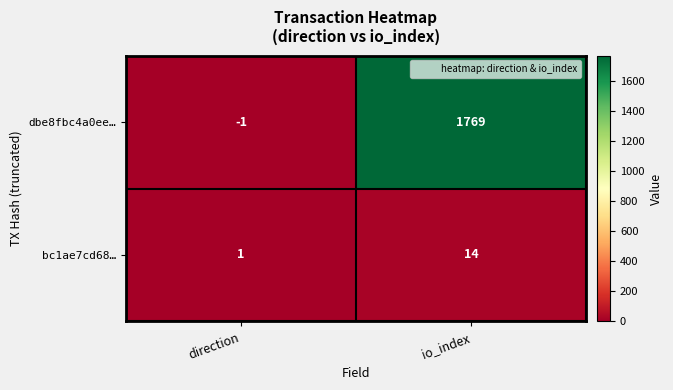

Which series has the largest range (max minus min)?

dbe8fbc4a0ee…